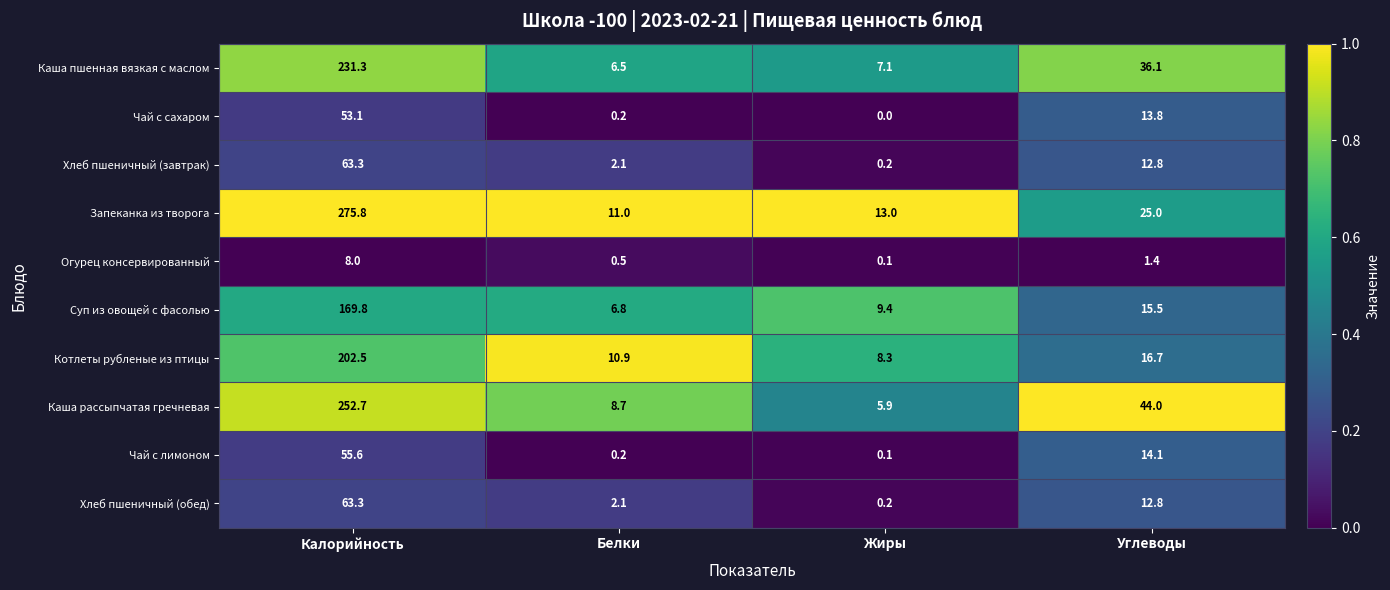

The value of Хлеб пшеничный (обед) at Жиры is 0.2. True or false?

True